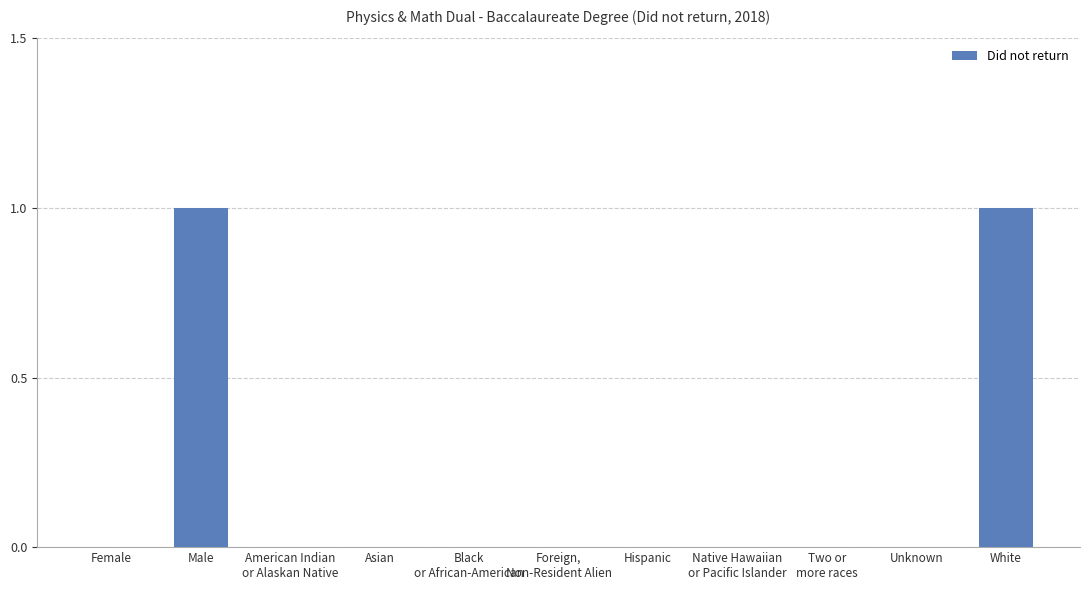

The chart shows a value of 1 at Unknown. True or false?

False